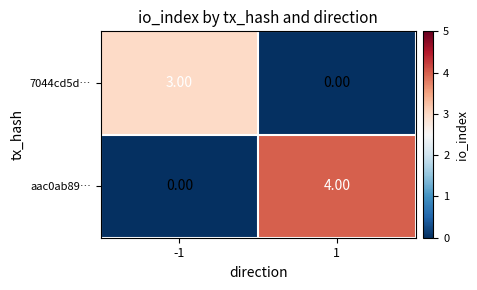

Which series has the largest range (max minus min)?

aac0ab89…